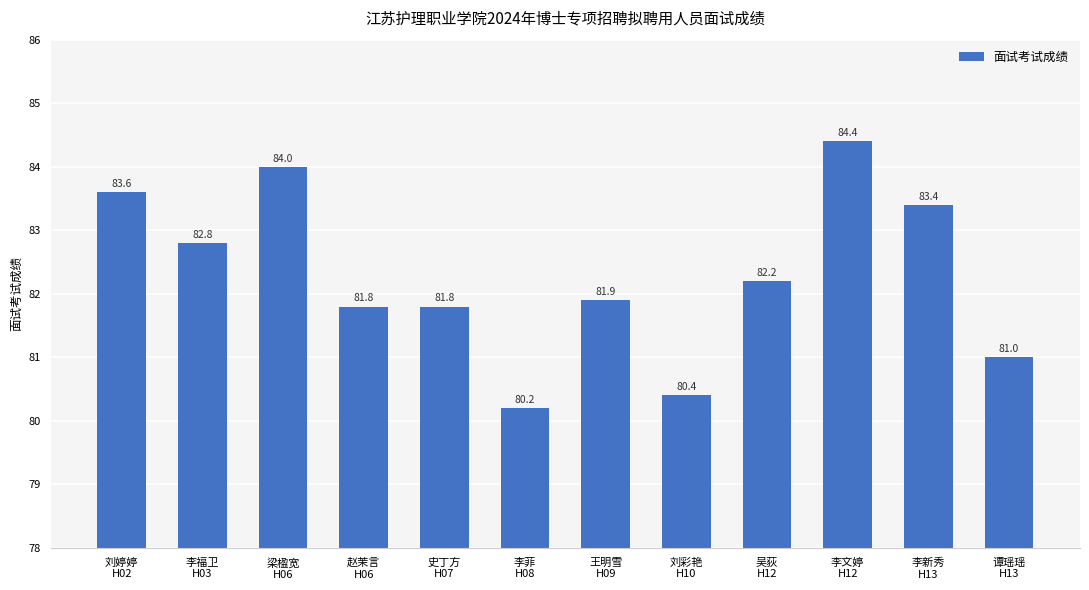

What is the difference between the maximum and minimum values?

4.2